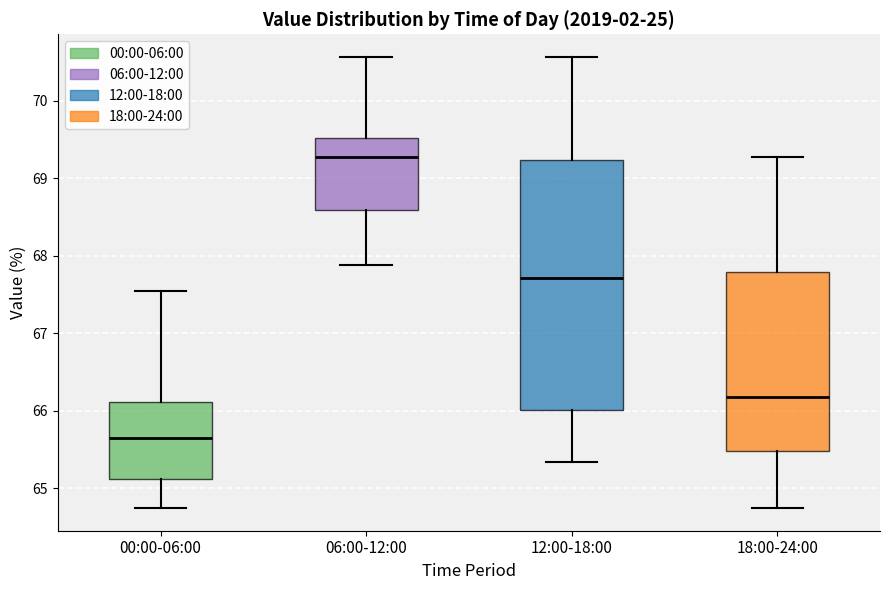

Which box has the lowest median line?

00:00-06:00